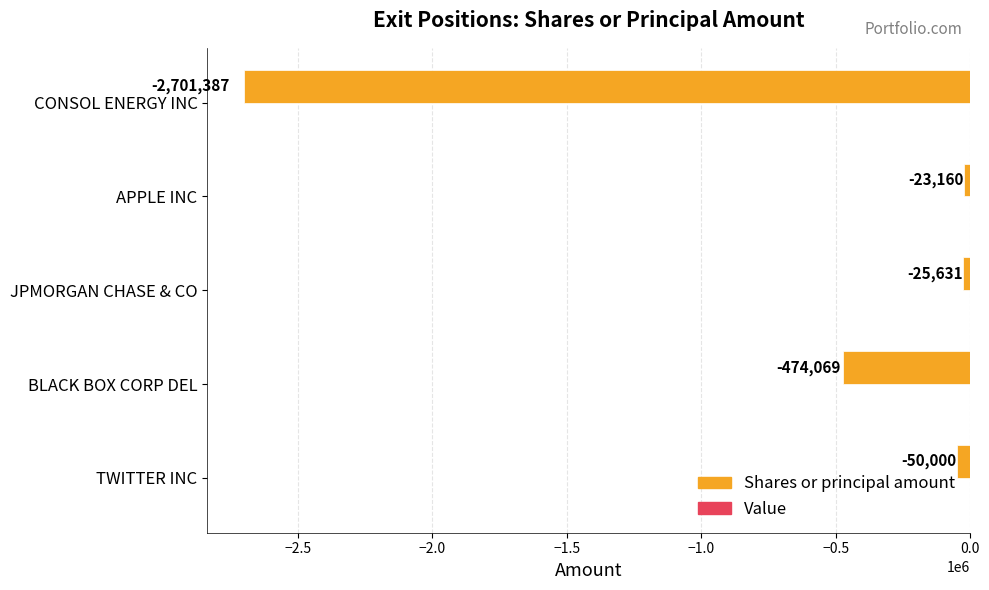

What is the maximum value shown in the chart?

-23160